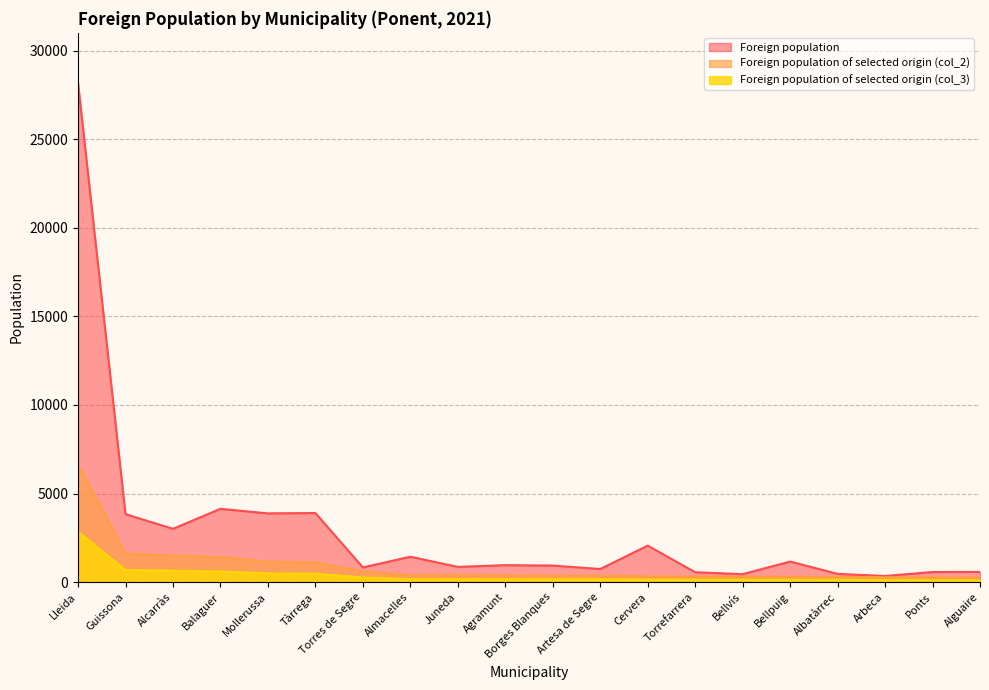

The Foreign population series shows 4138 at Balaguer. True or false?

True